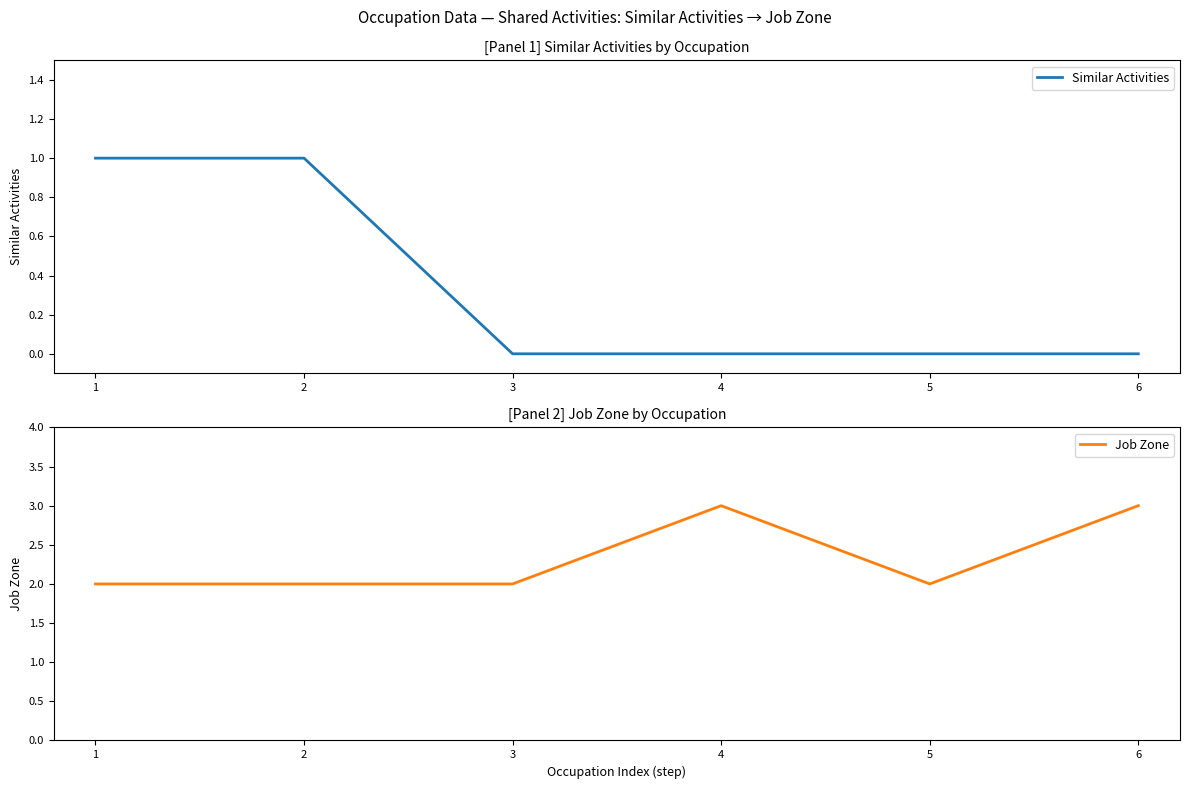

What is the highest value of the Job Zone series?

3